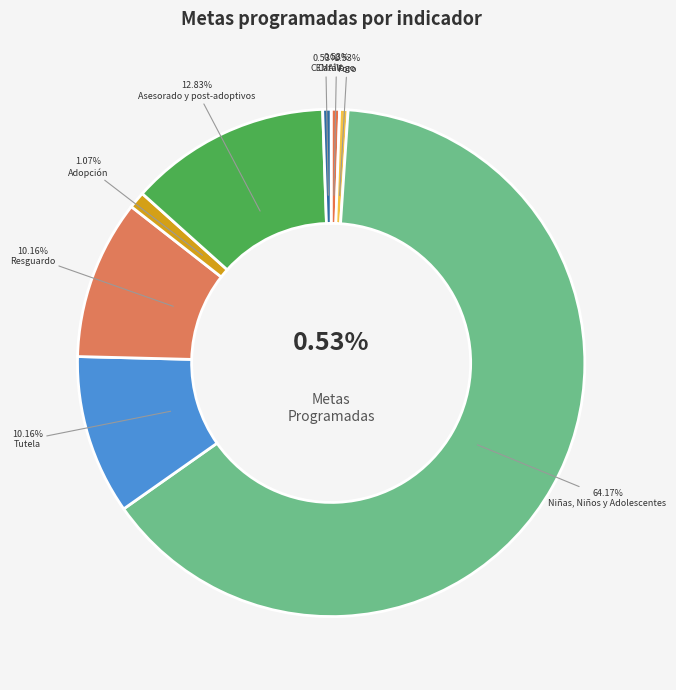

Which slice is the largest?

Niñas, Niños y Adolescentes